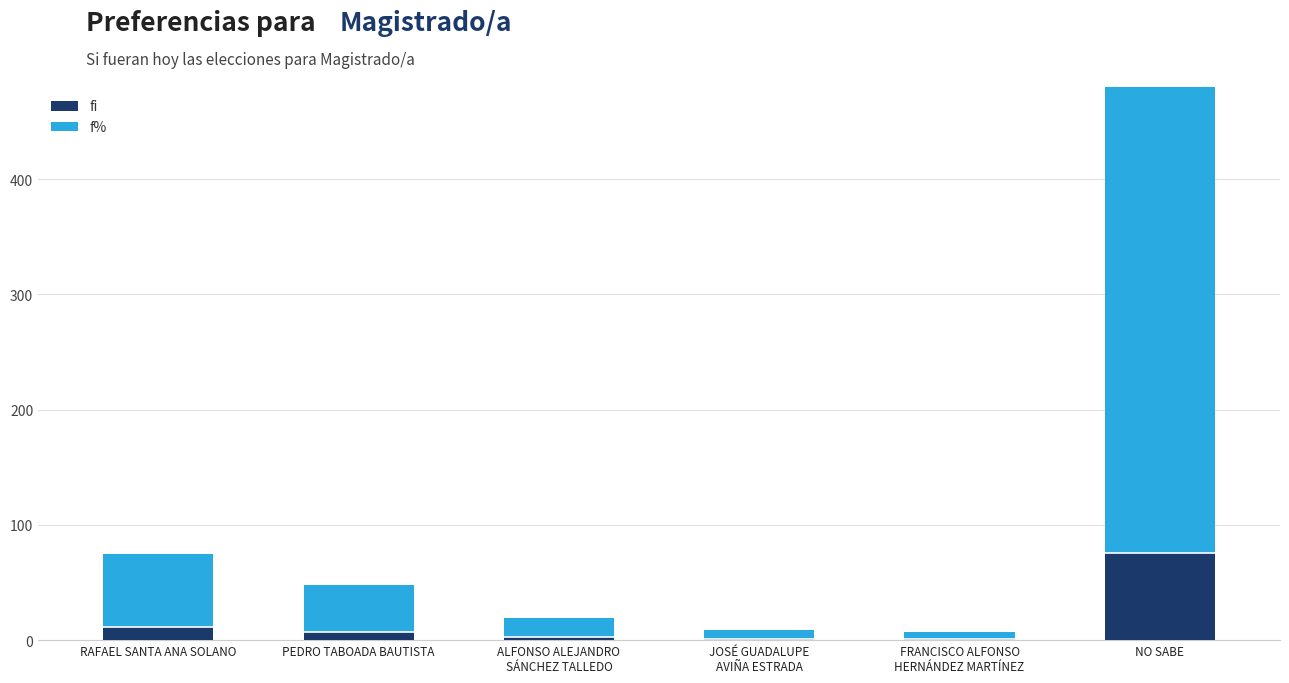

The fi series shows 11.5 at RAFAEL SANTA ANA SOLANO. True or false?

True